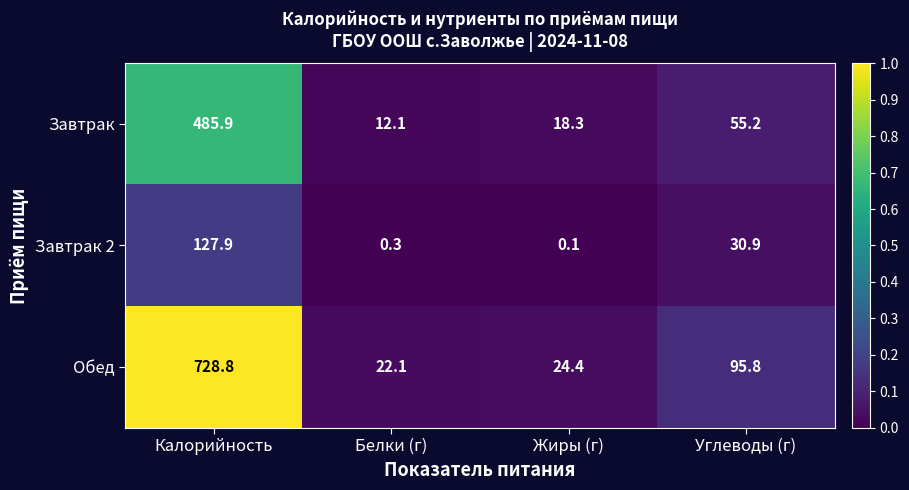

How many categories are shown in the chart?

4